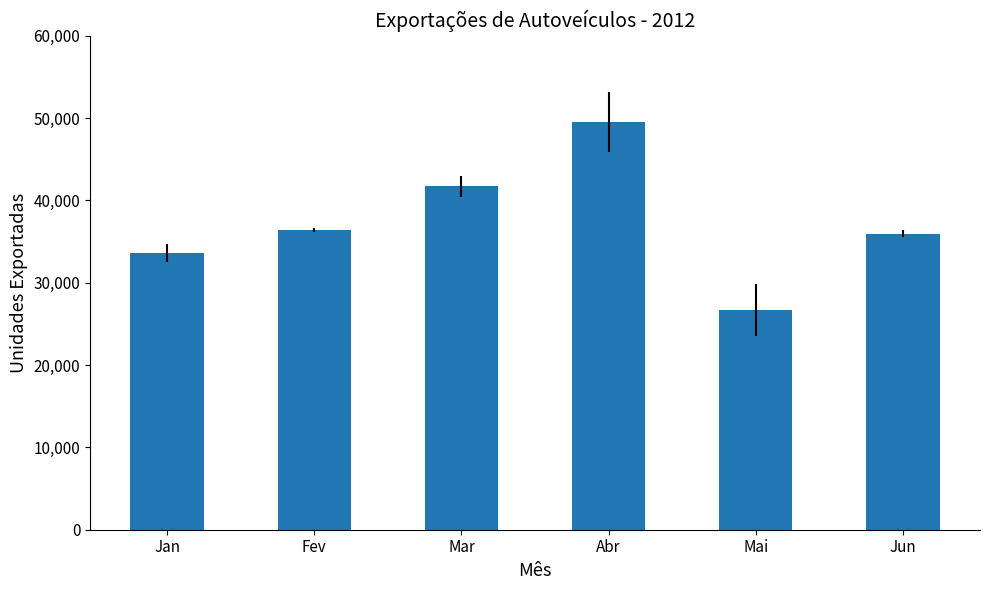

The value at Mai is 26733. True or false?

True